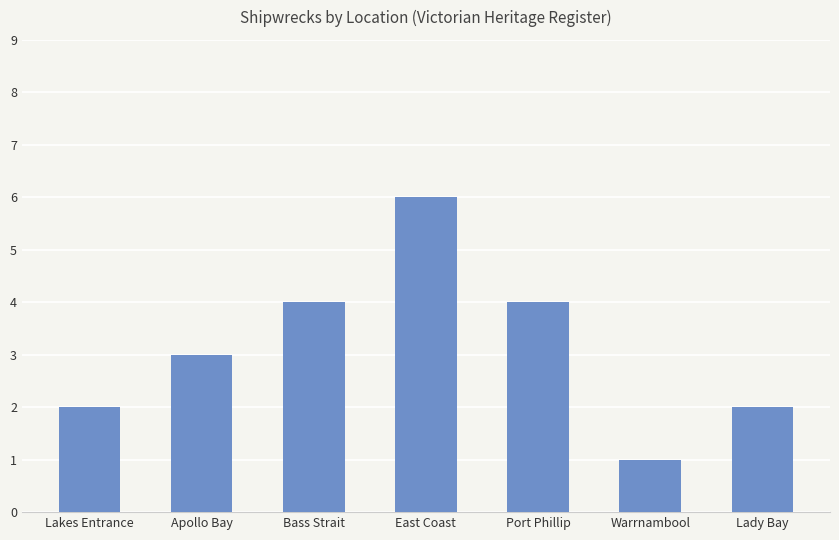

What is the difference between the second highest and second lowest values?

2